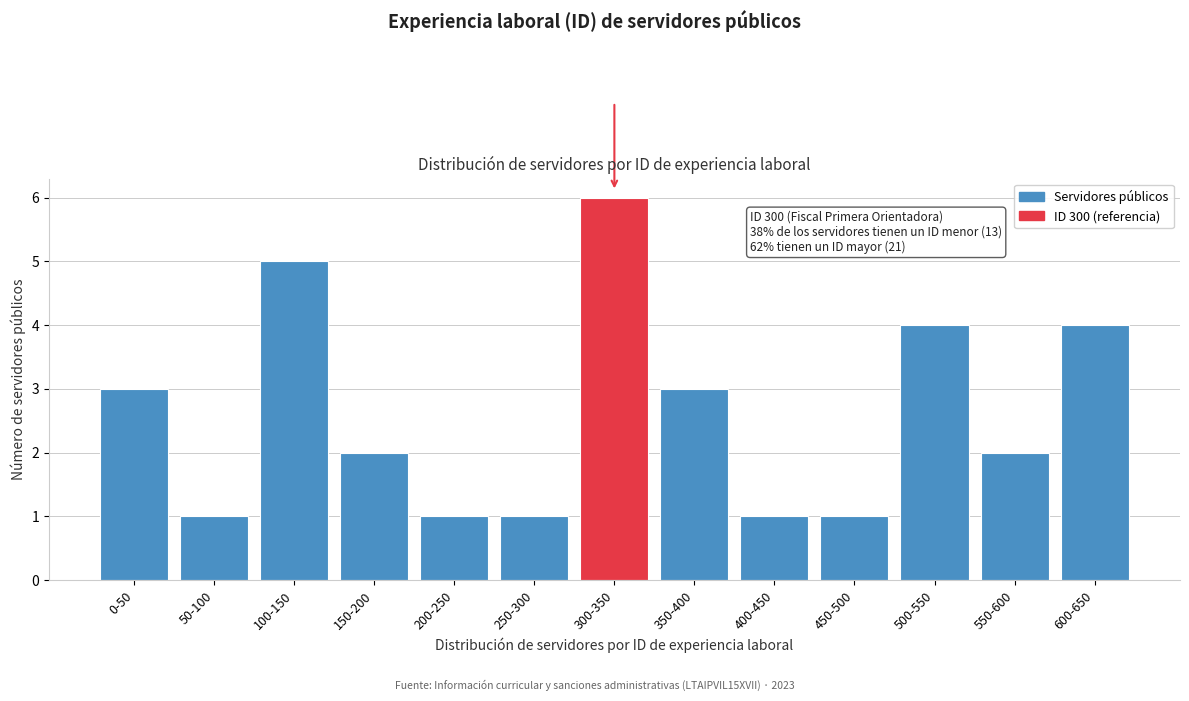

Reading left to right, list all the values displayed in this chart.

3	1	5	2	1	1	6	3	1	1	4	2	4